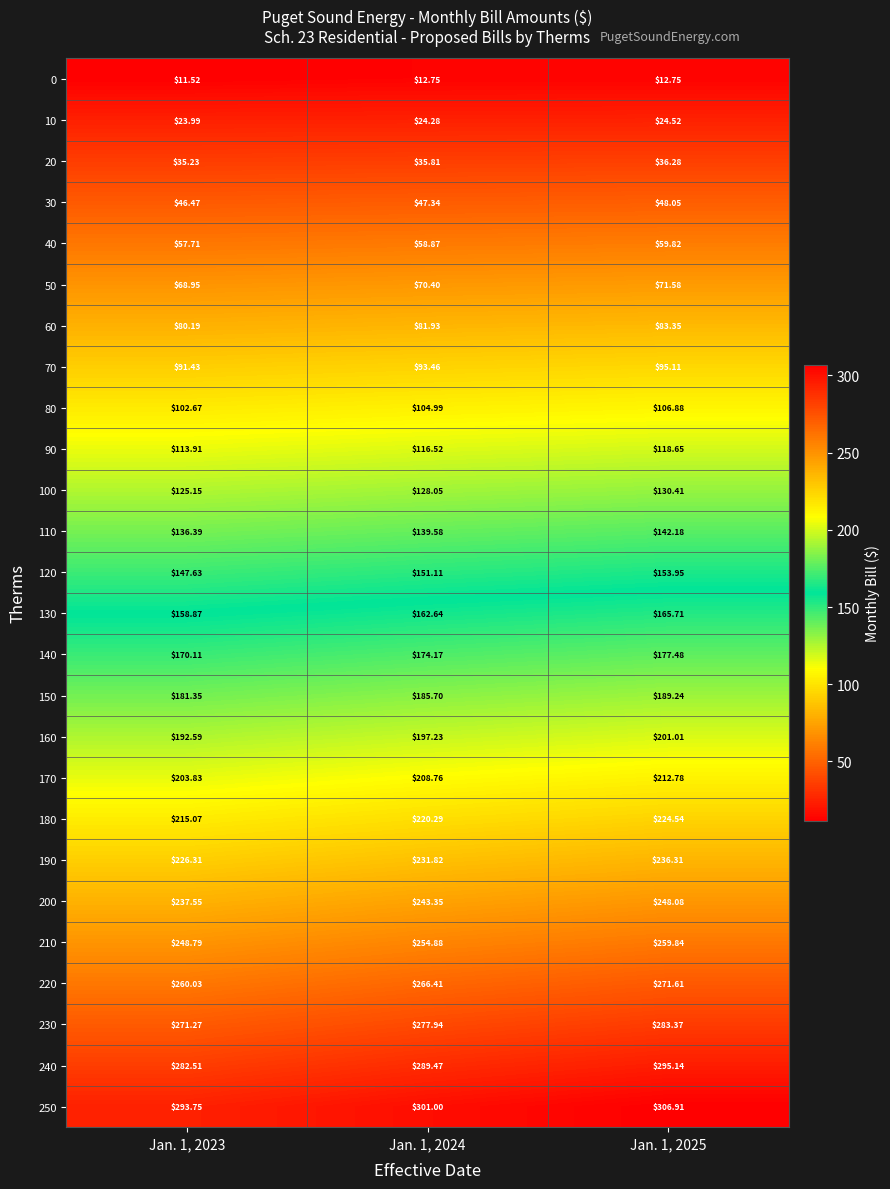

Is the value of 10 at Jan. 1, 2025 greater than the value of 230 at Jan. 1, 2023?

No